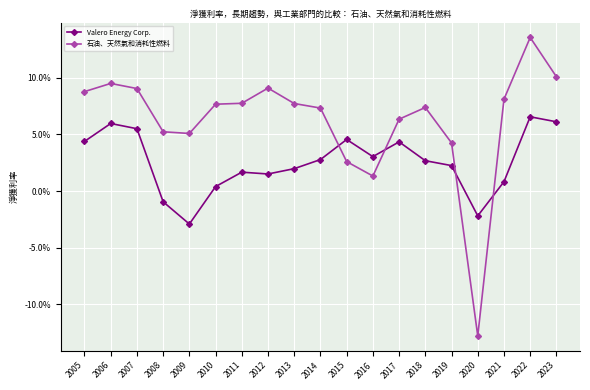

What are all the series names shown in the legend?

Valero Energy Corp., 石油、天然氣和消耗性燃料